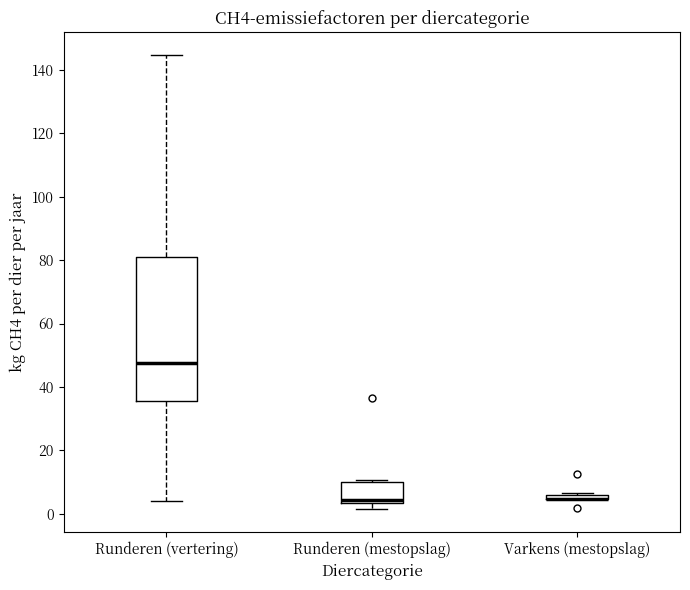

Which box is the tallest, from its lower edge to its upper edge?

Runderen (vertering)